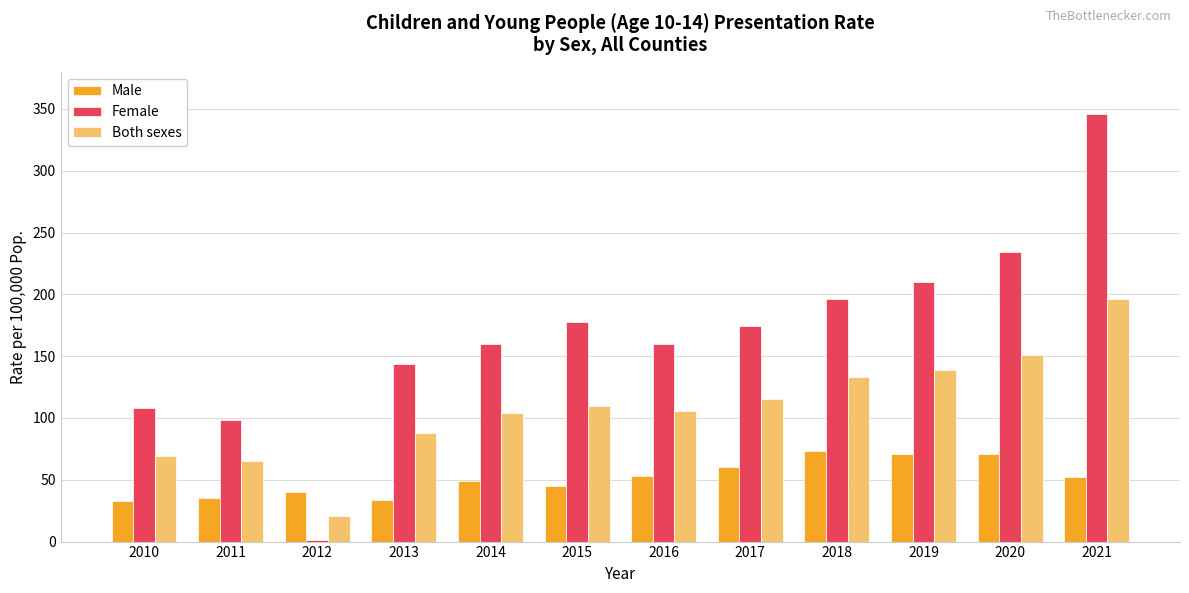

Is it true that Male equals 87 at 2016?

False